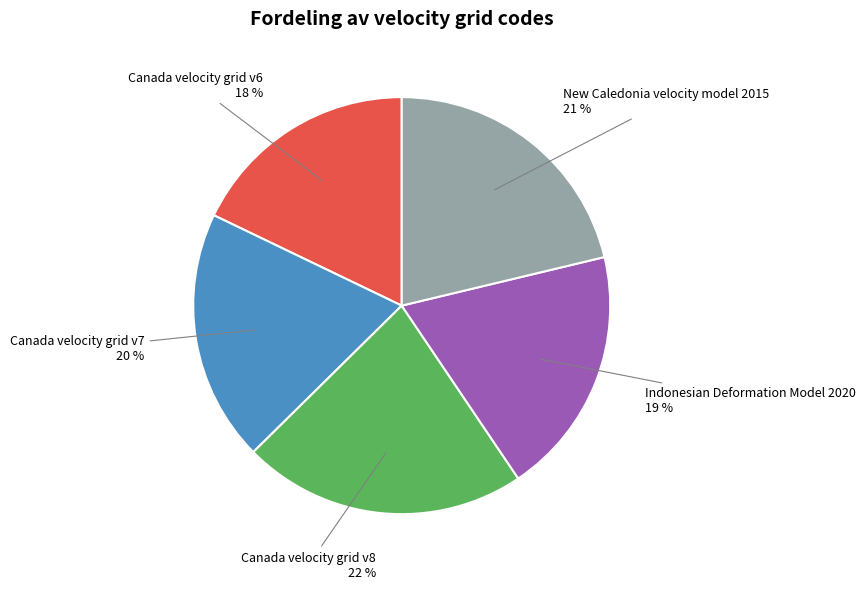

Is Canada velocity grid v7 the majority of the pie?

No